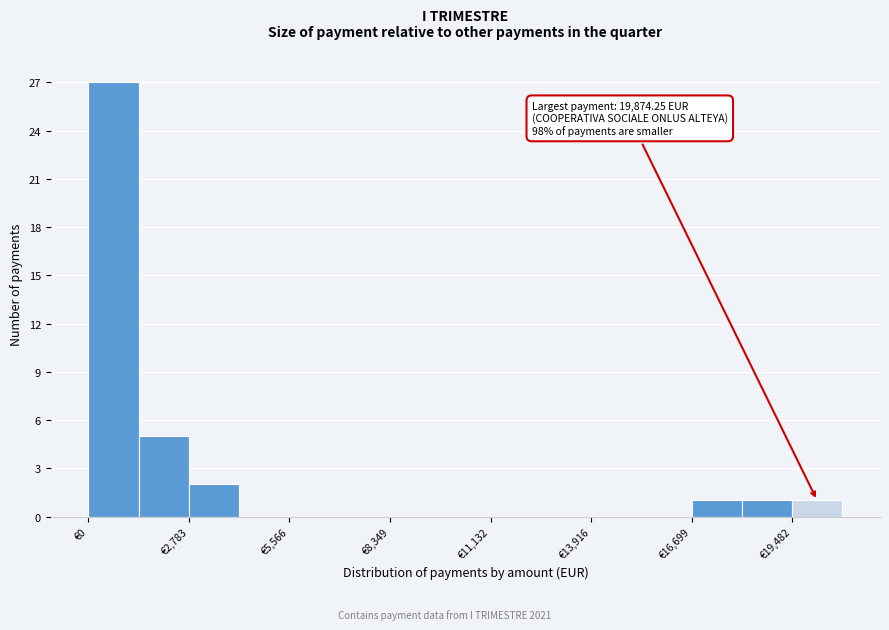

Around what value on the x-axis is the tallest bar? Give the approximate position of its centre, as read against the axis.

500